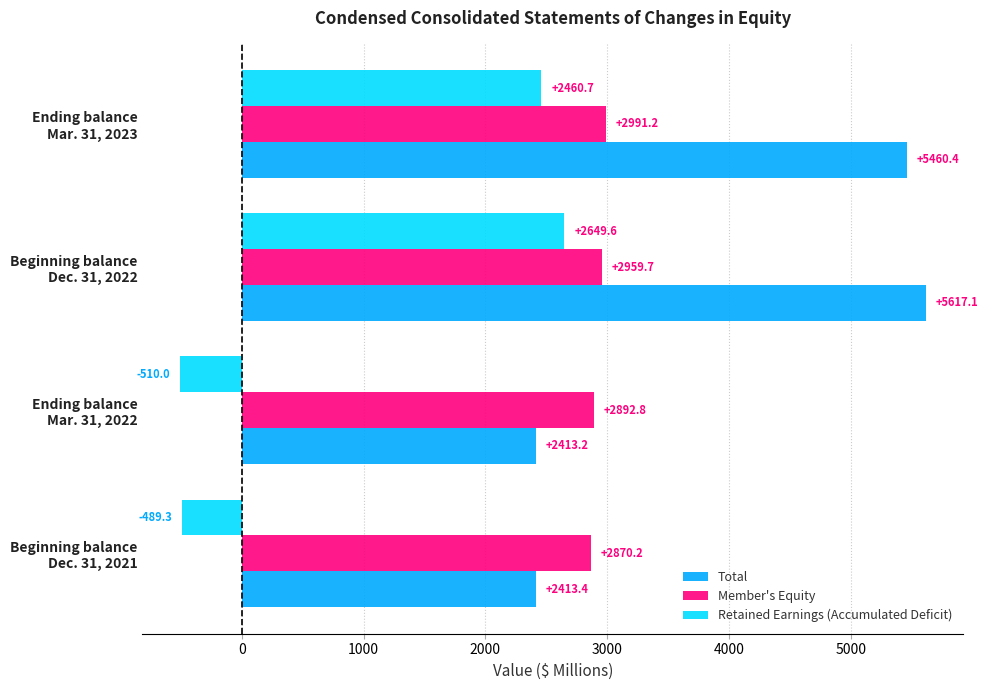

Which series has the largest range (max minus min)?

Total